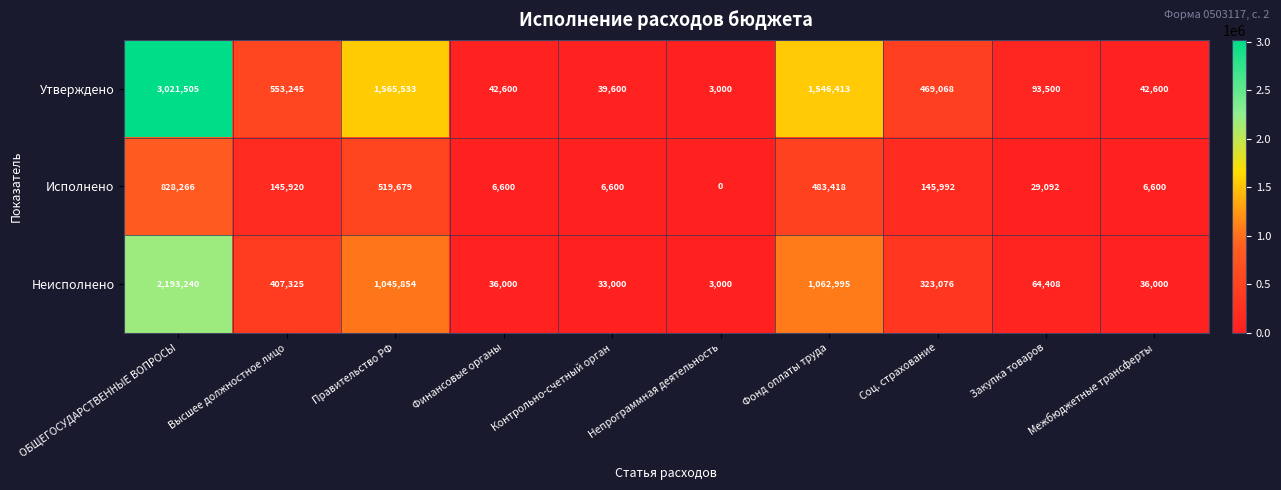

Is it true that Неисполнено equals 64408 at Закупка товаров?

True